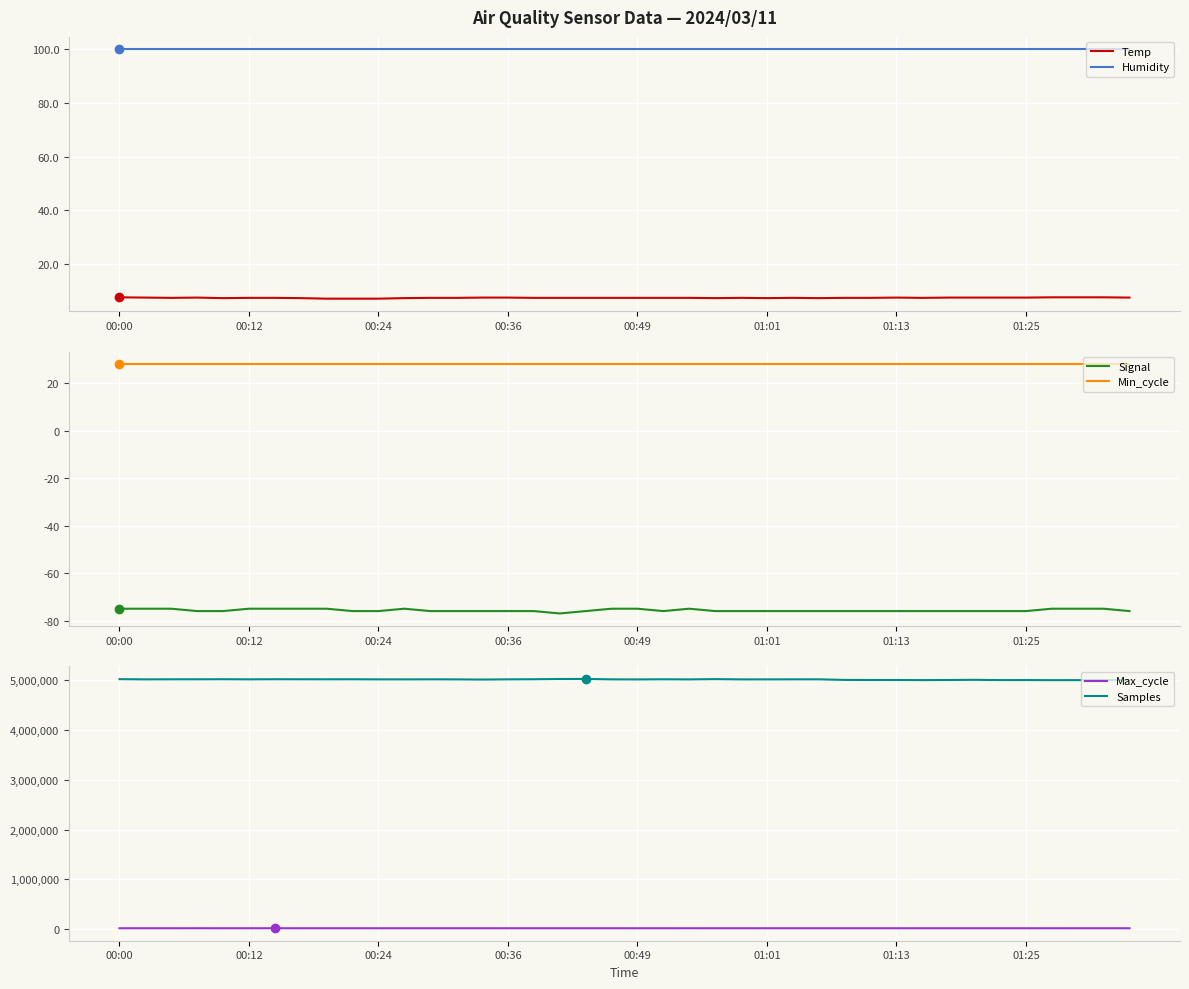

How many lines are shown in the chart?

6